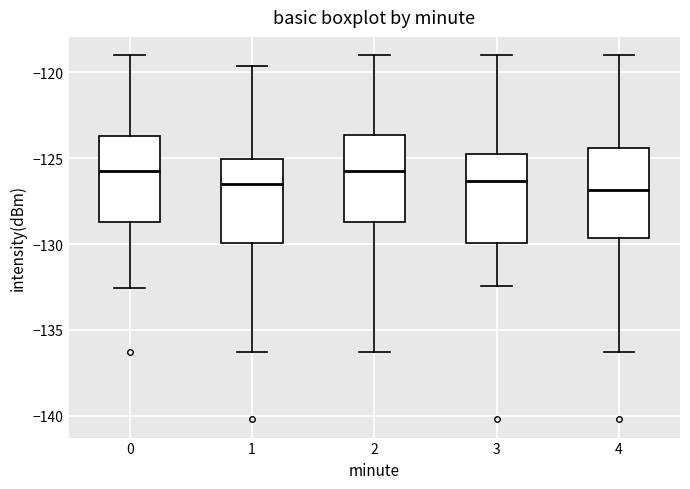

Where is the lower edge of the box at x = 1 on the y-axis? The values are not printed on the chart, so give them approximately, as read against the axis.

-130.0